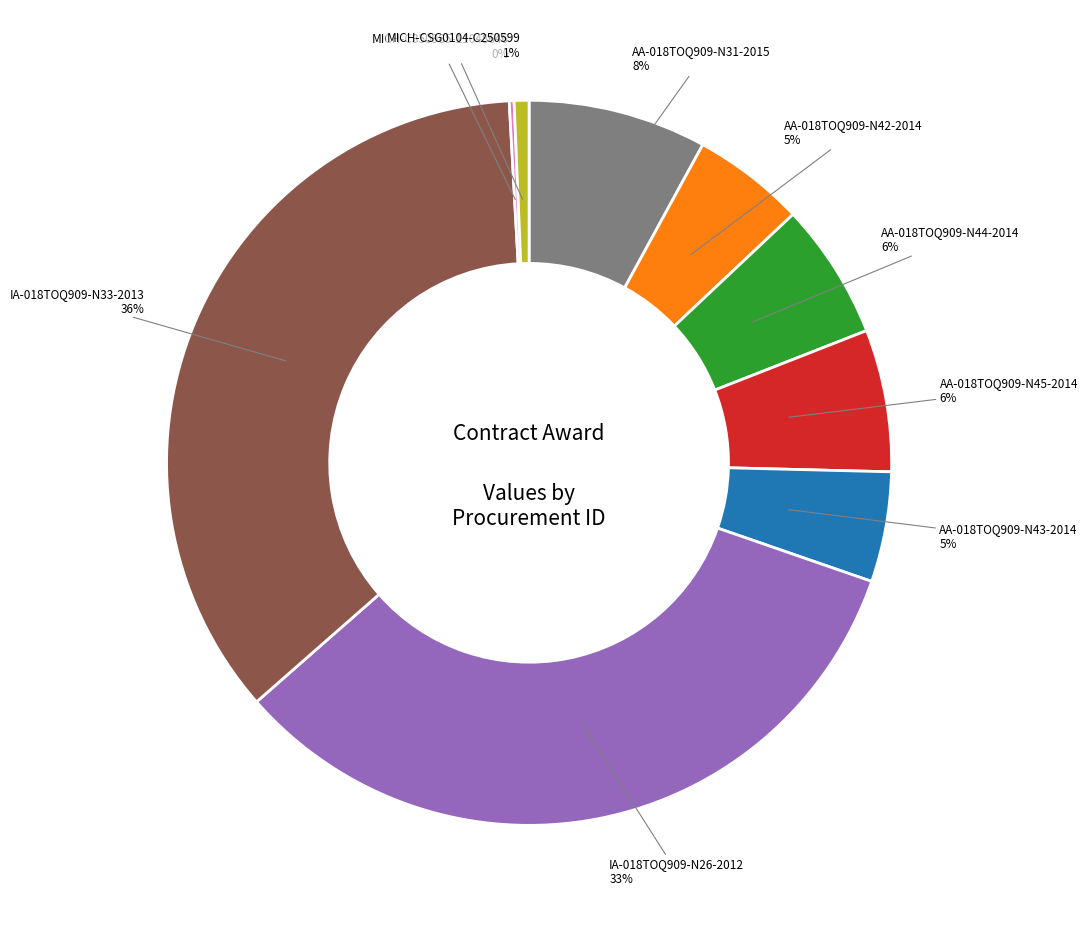

To the nearest percent, what is the average slice percentage?

11%